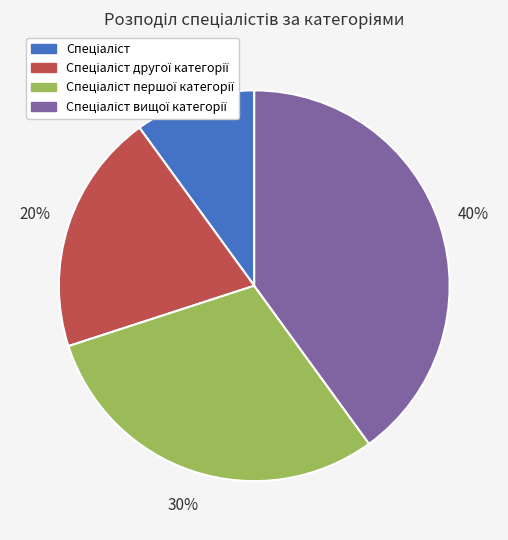

Is there a majority slice in this chart?

No